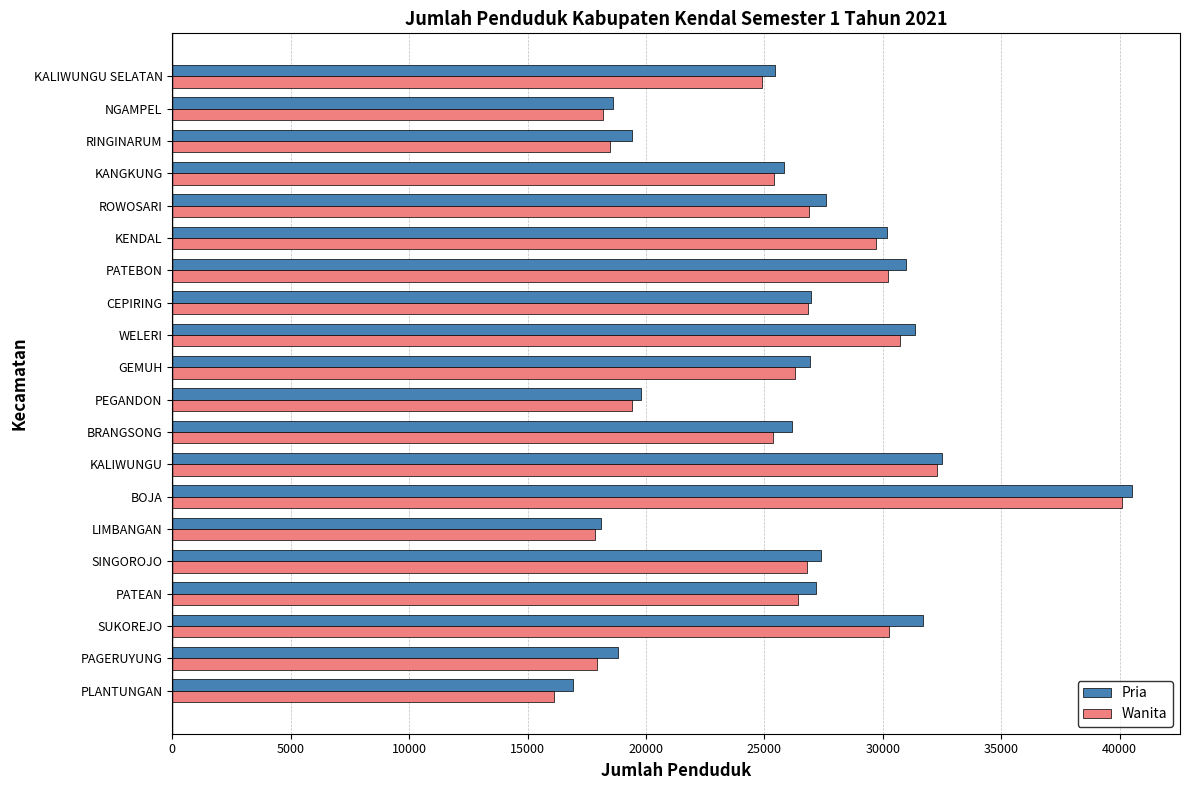

At which label does Wanita reach its peak?

BOJA